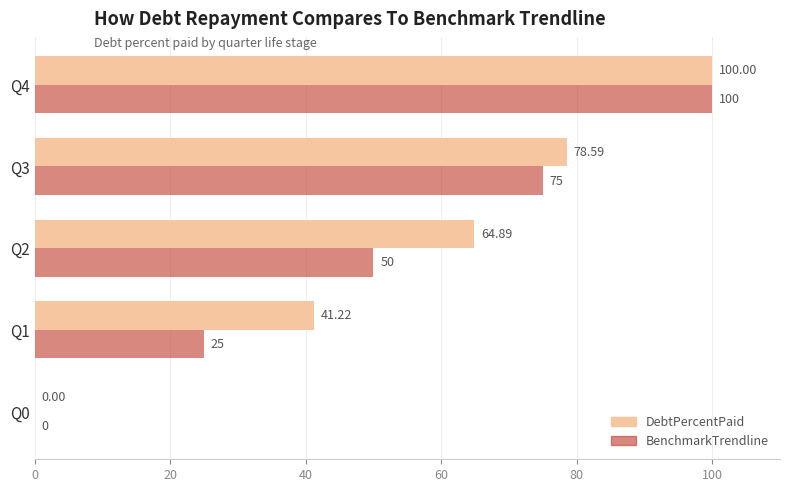

Which series has the largest total across all categories?

DebtPercentPaid